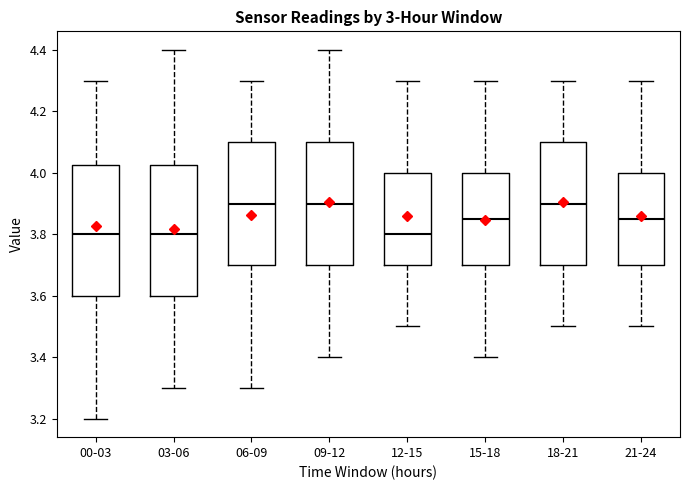

Reading left to right, transcribe this box plot: for each box, give where its median line is, the range the box spans, and where its two whiskers end, as read against the y-axis. The values are not printed on the chart, so give them approximately, as read against the axis.

00-03: median 3.80, box 3.60 to 4.02, whiskers 3.20 to 4.30
03-06: median 3.80, box 3.60 to 4.02, whiskers 3.30 to 4.40
06-09: median 3.90, box 3.70 to 4.10, whiskers 3.30 to 4.30
09-12: median 3.90, box 3.70 to 4.10, whiskers 3.40 to 4.40
12-15: median 3.80, box 3.70 to 4.00, whiskers 3.50 to 4.30
15-18: median 3.86, box 3.70 to 4.00, whiskers 3.40 to 4.30
18-21: median 3.90, box 3.70 to 4.10, whiskers 3.50 to 4.30
21-24: median 3.86, box 3.70 to 4.00, whiskers 3.50 to 4.30